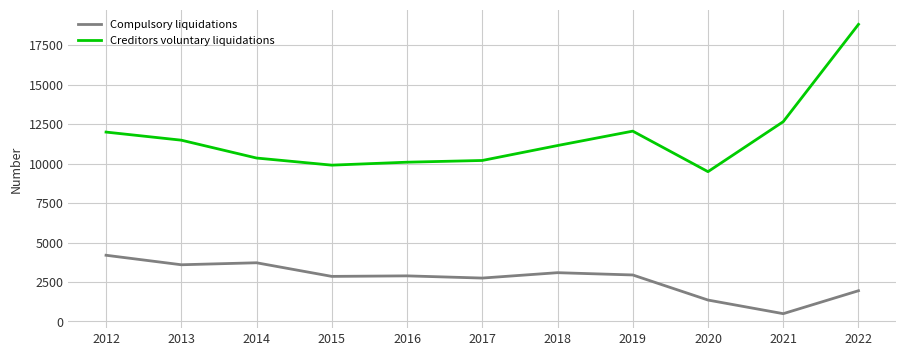

What is the sum of all Compulsory liquidations values?

29805